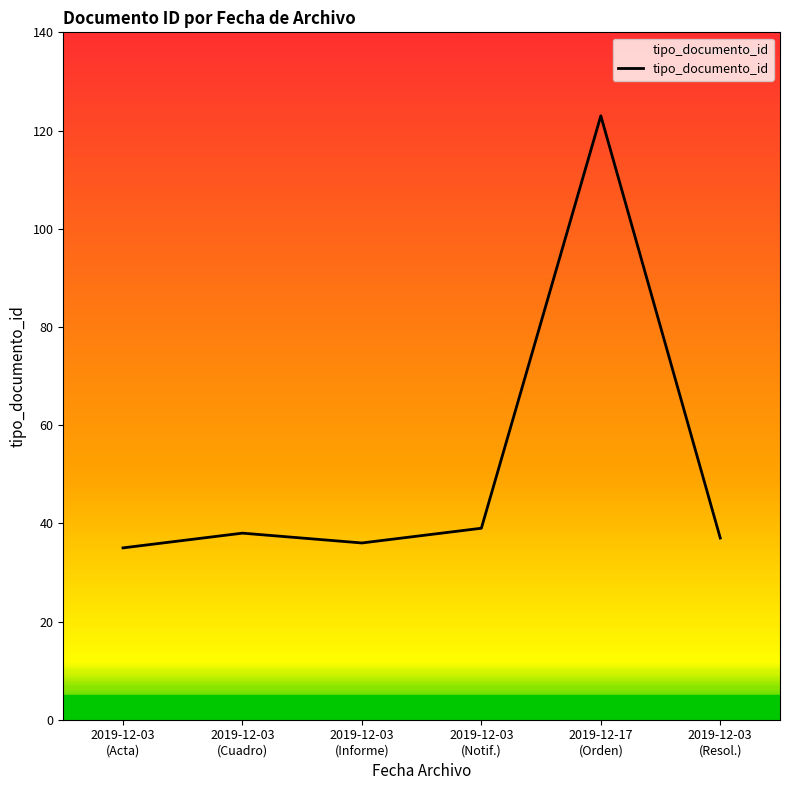

What is the difference between the maximum and minimum values?

88